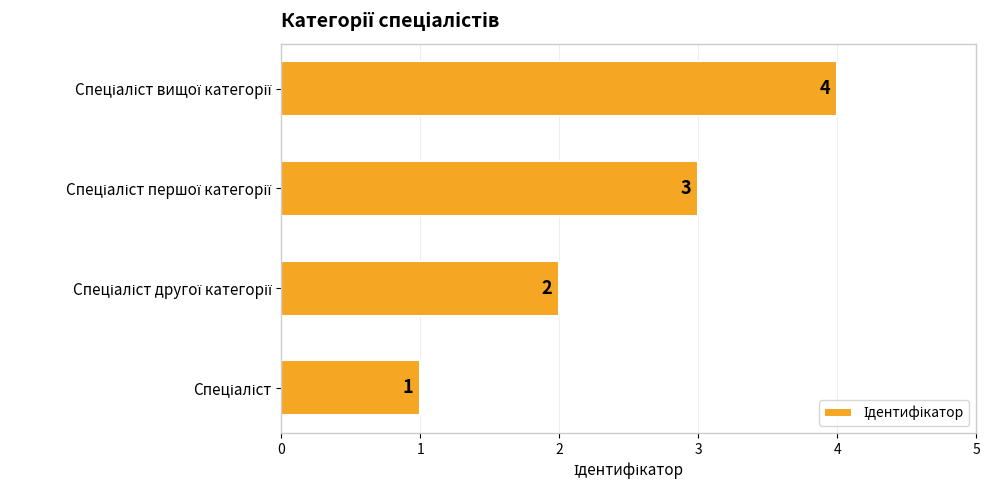

How many values are between 2 and 4?

3